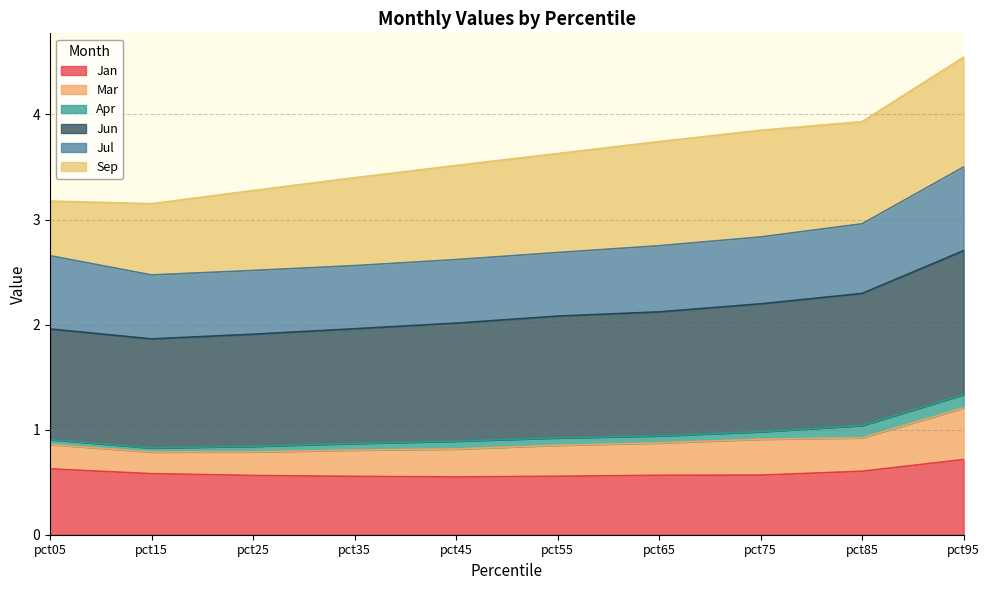

At which category is the sum across all series the highest?

pct95